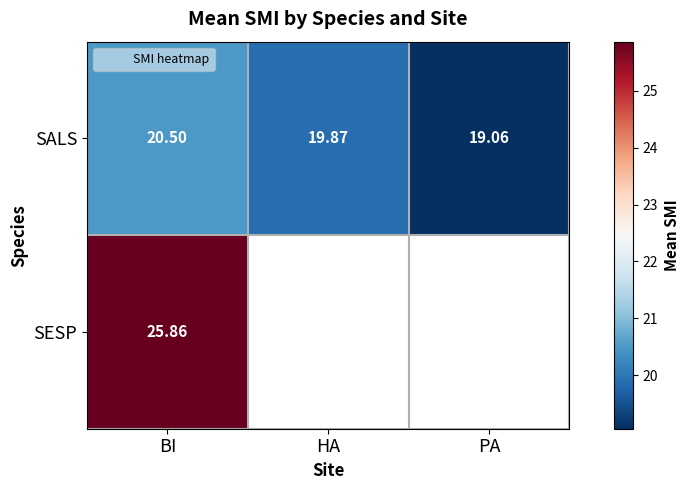

What is the smallest value displayed?

19.1